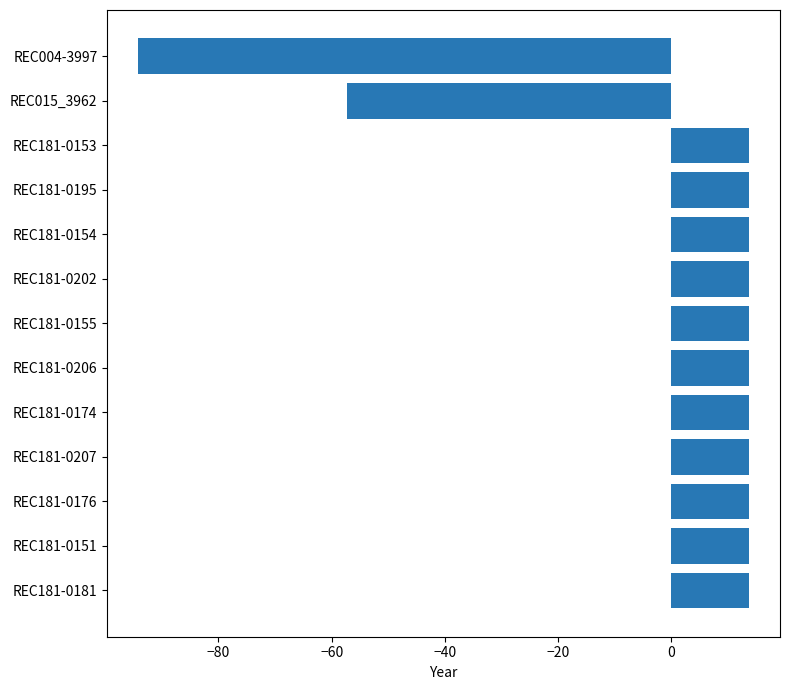

True or false: the data shows 18.8 at REC181-0195.

False